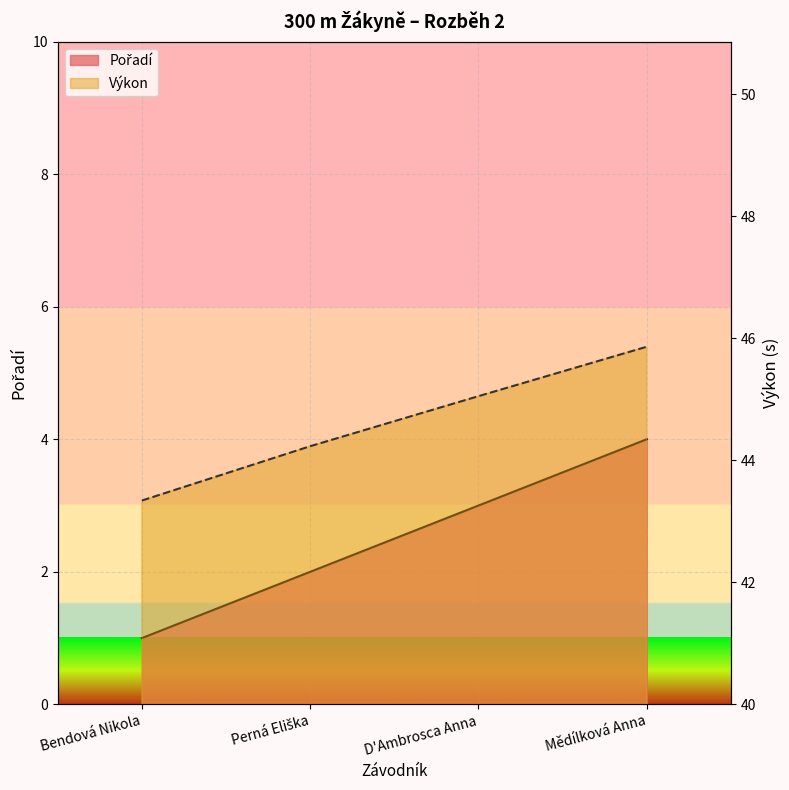

Rank the series by their maximum value, from highest to lowest.

Výkon, Pořadí